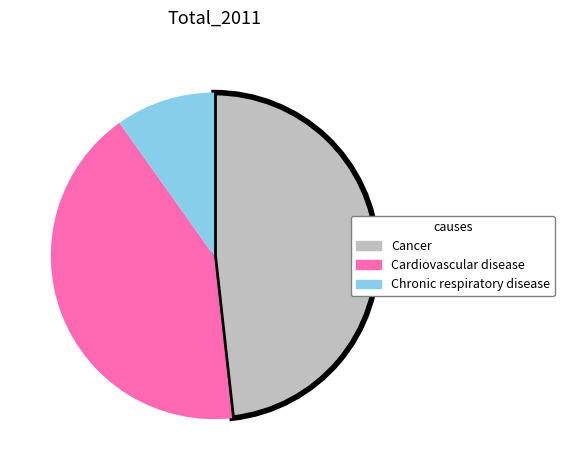

Between Chronic respiratory disease and Cancer, which is larger?

Cancer